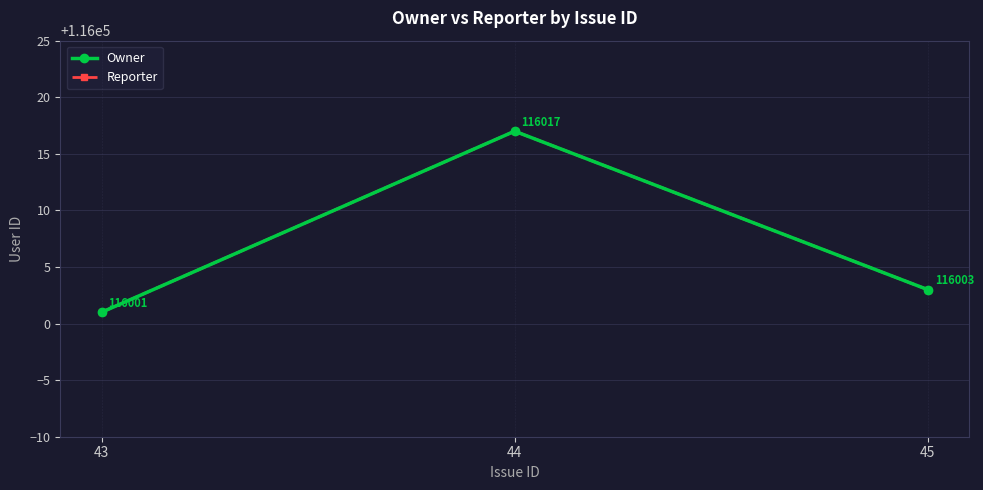

Does the chart have visible grid lines?

Yes